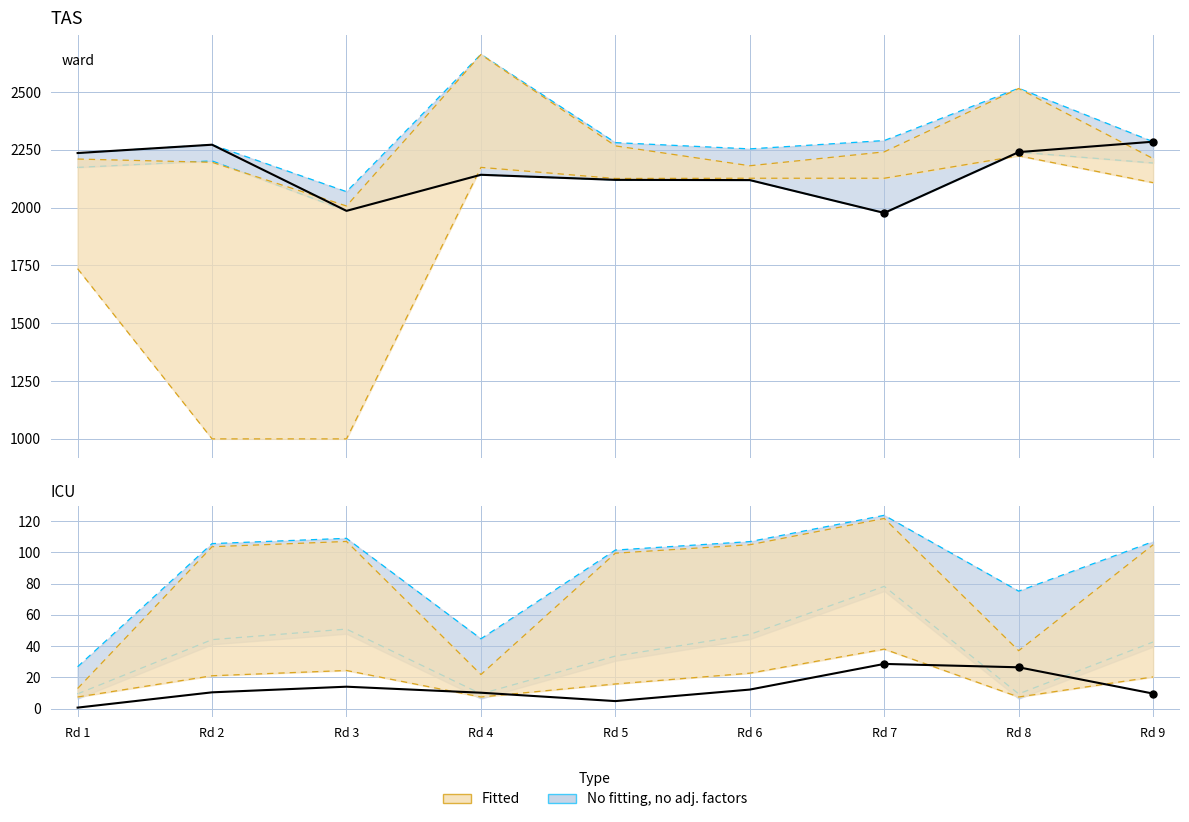

Which series reaches the minimum Y coordinate?

Actual (Yusup RtgI)